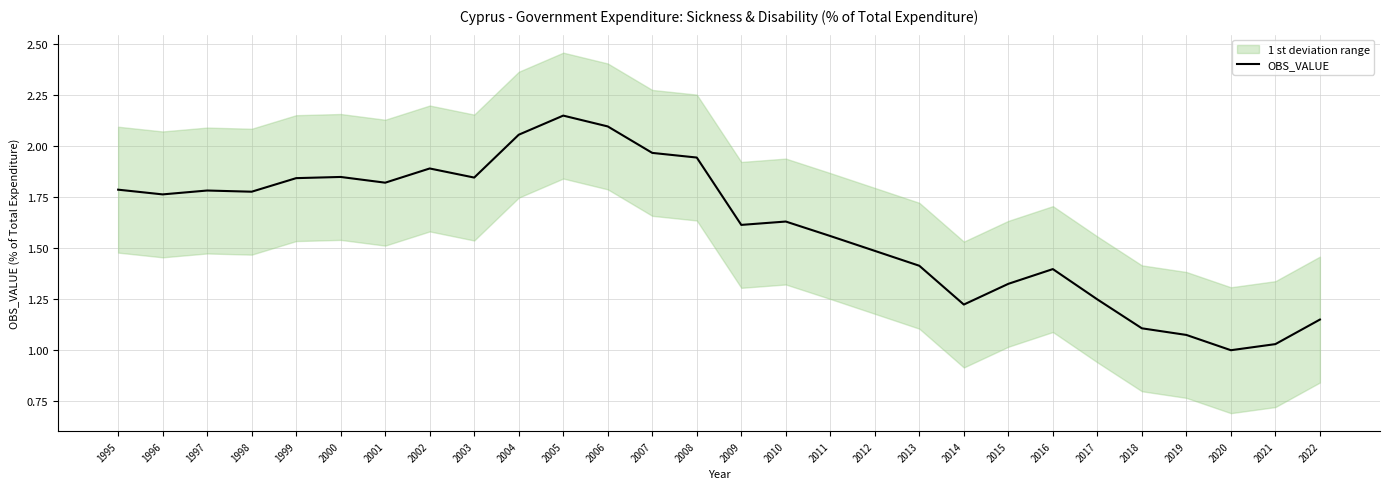

Where is the first local minimum?

1996